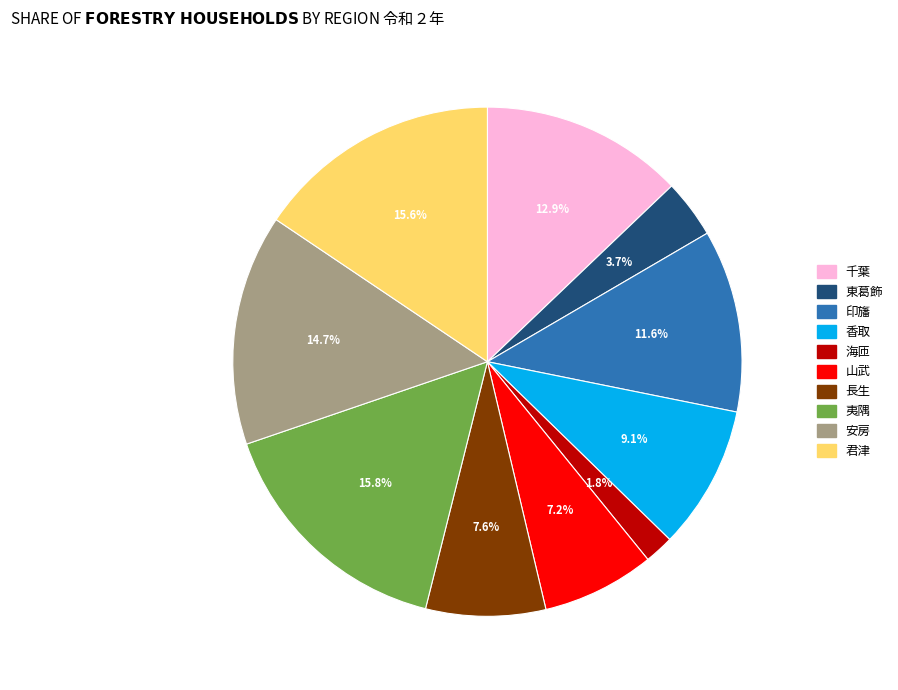

Which slice is the smallest?

海匝